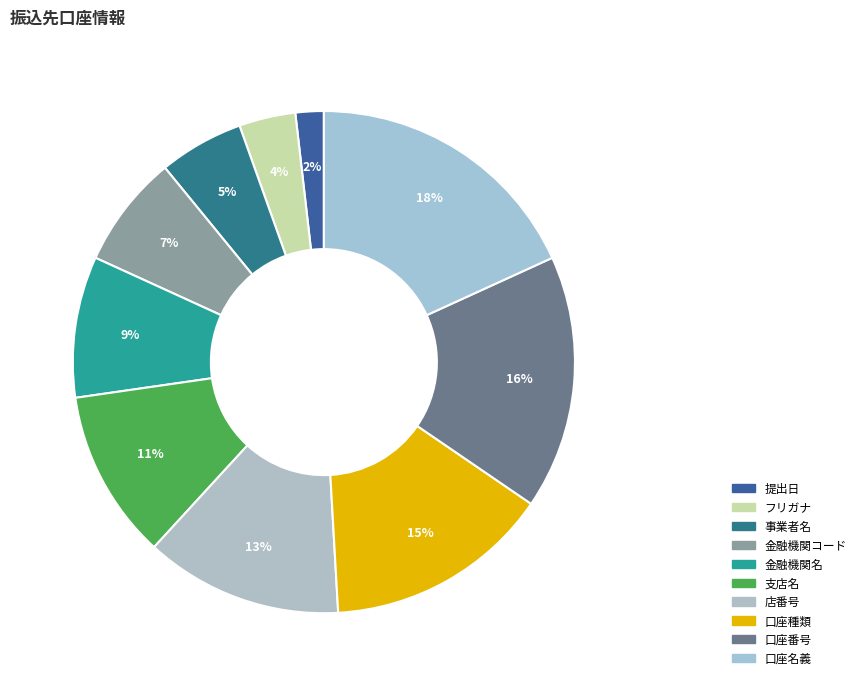

Rank the categories by value from lowest to highest.

提出日, フリガナ, 事業者名, 金融機関コード, 金融機関名, 支店名, 店番号, 口座種類, 口座番号, 口座名義